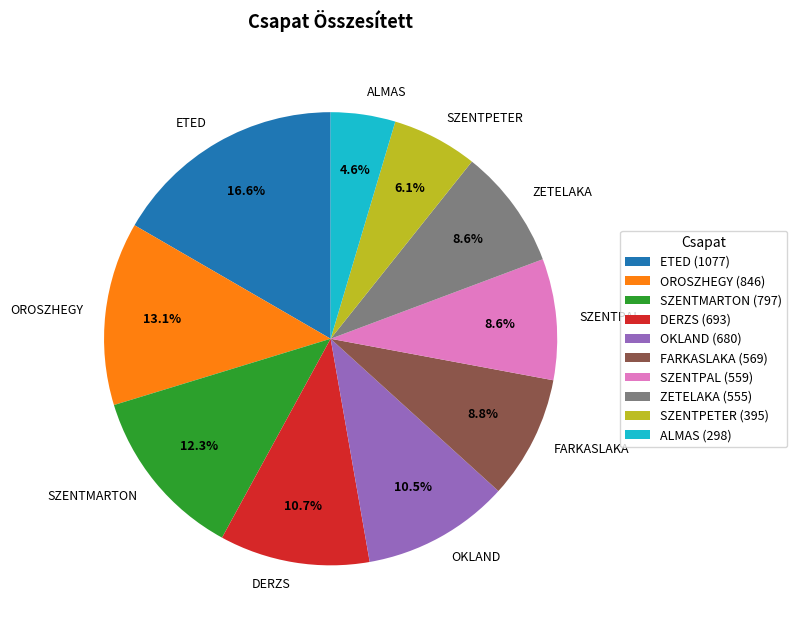

How many slices are in this pie chart?

10